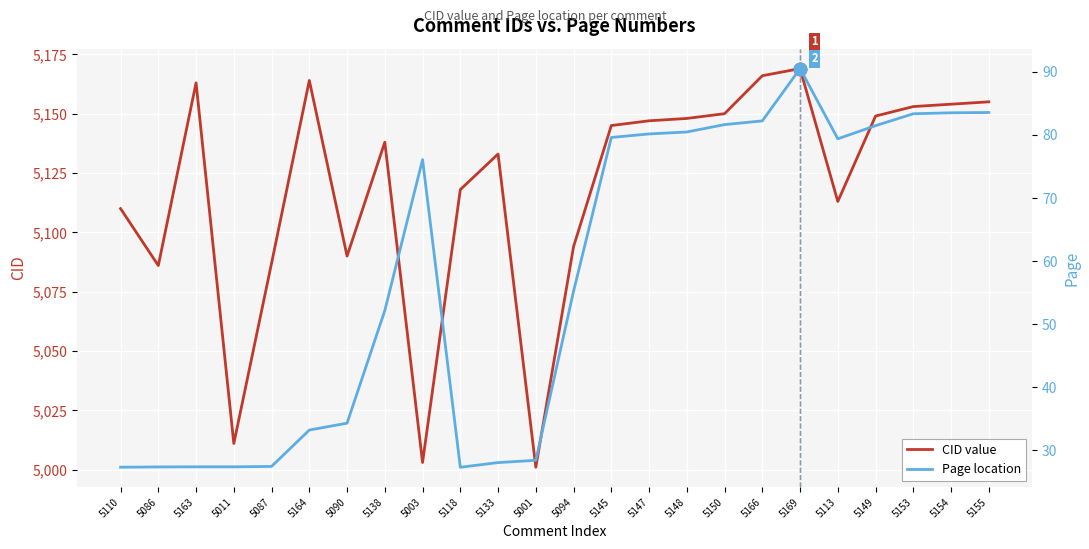

List the series in order of their overall mean, lowest first.

Page location, CID value